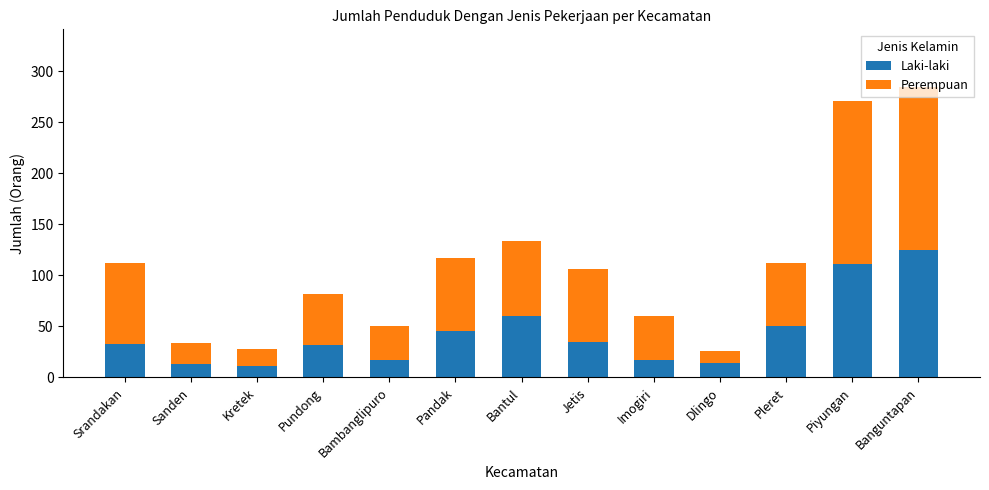

At which label is Laki-laki closest to 68?

Bantul